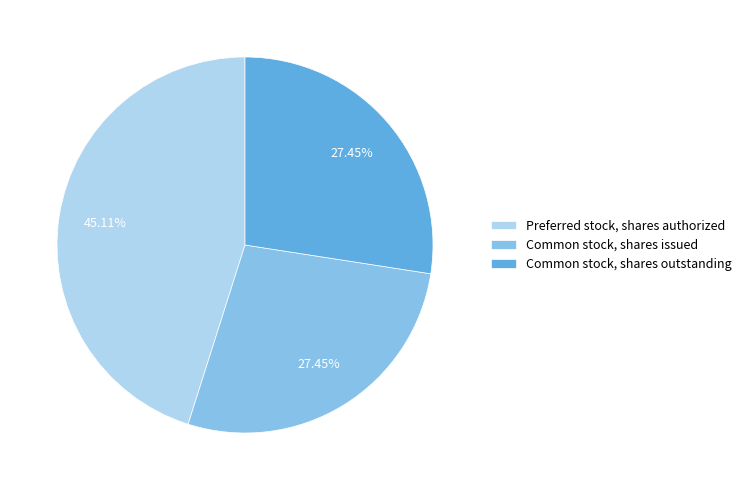

The Common stock, shares issued slice represents 33% of the pie. True or false?

False